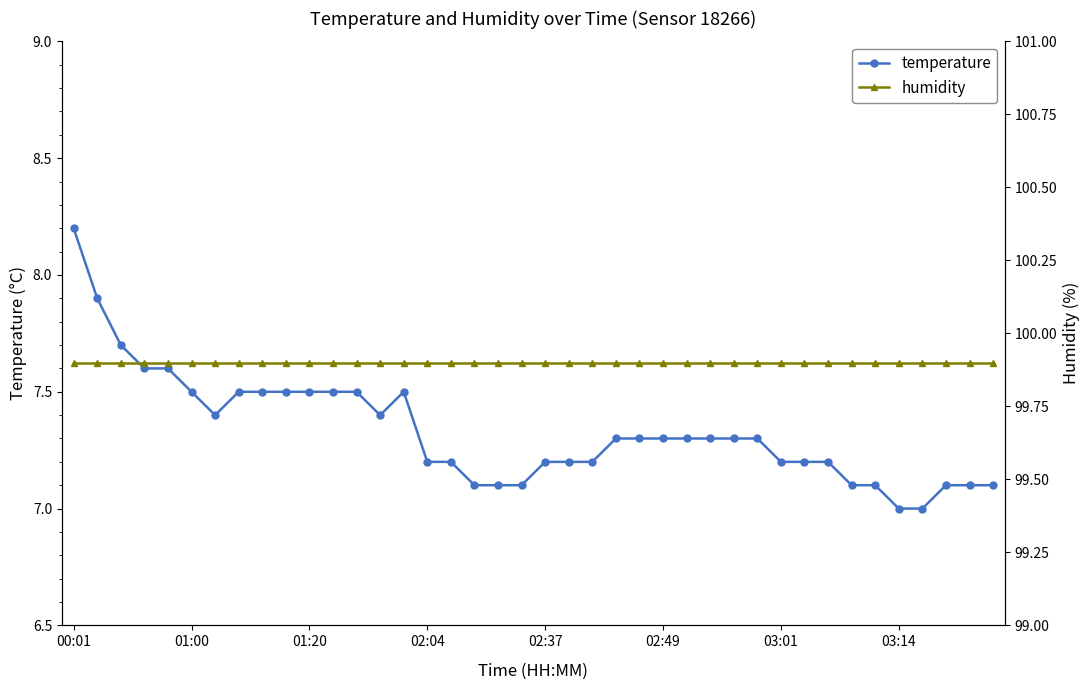

How many distinct data groups are displayed?

2